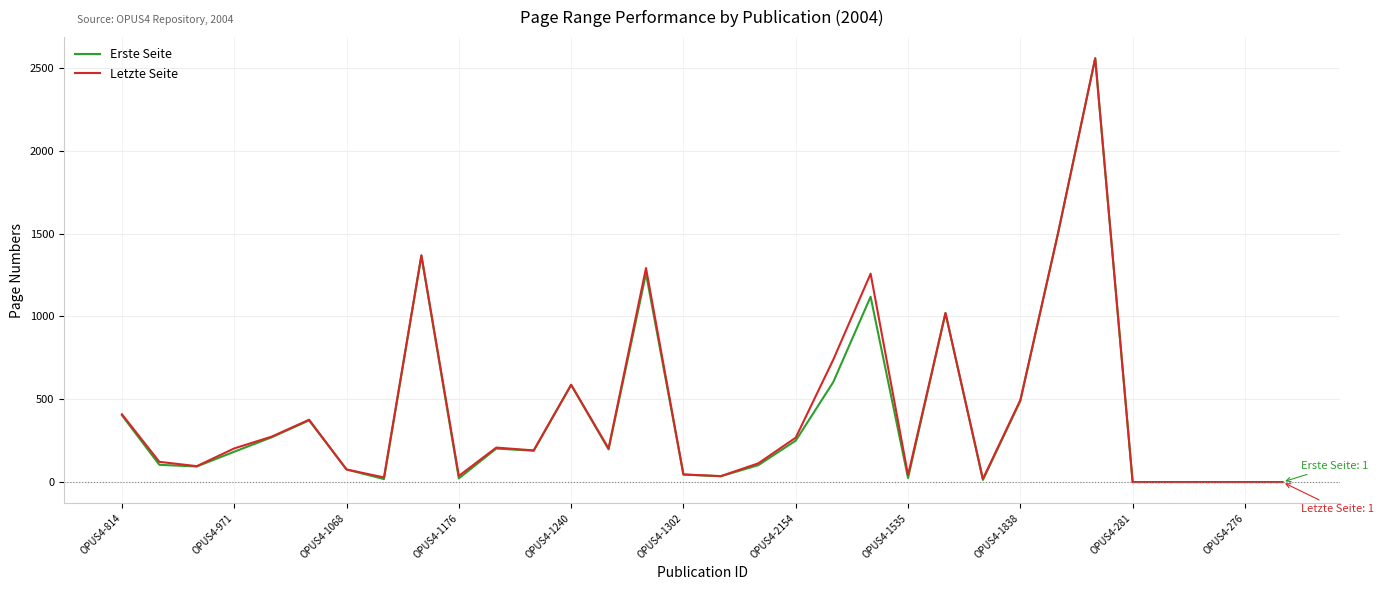

What is the maximum value shown in the chart?

2557